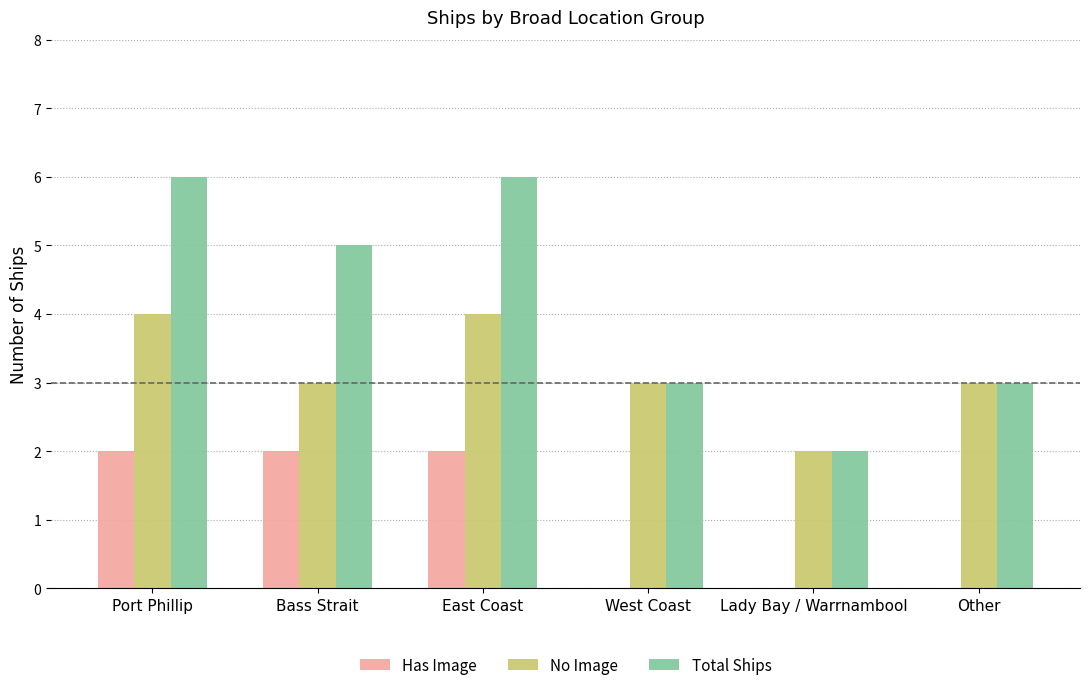

True or false: No Image has a value of 3 at East Coast.

False